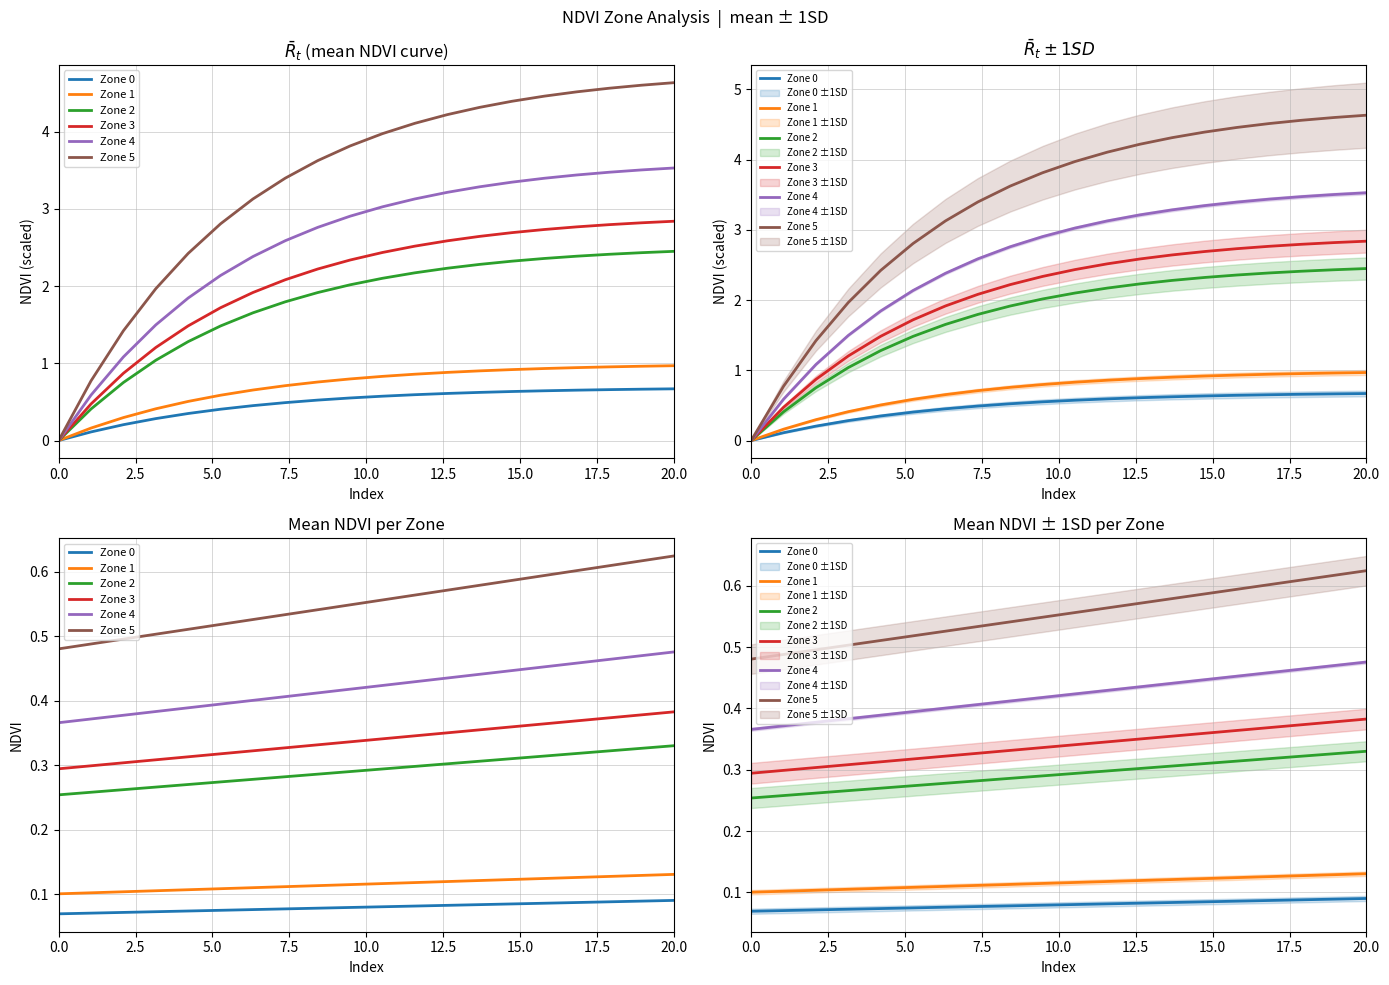

True or false: Zone 4 and Zone 1 intersect in this chart.

False